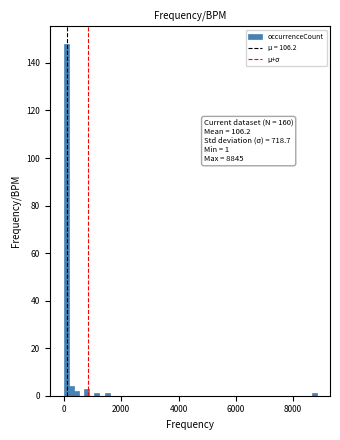

Around what value on the x-axis is the tallest bar? Give the approximate position of its centre, as read against the axis.

0